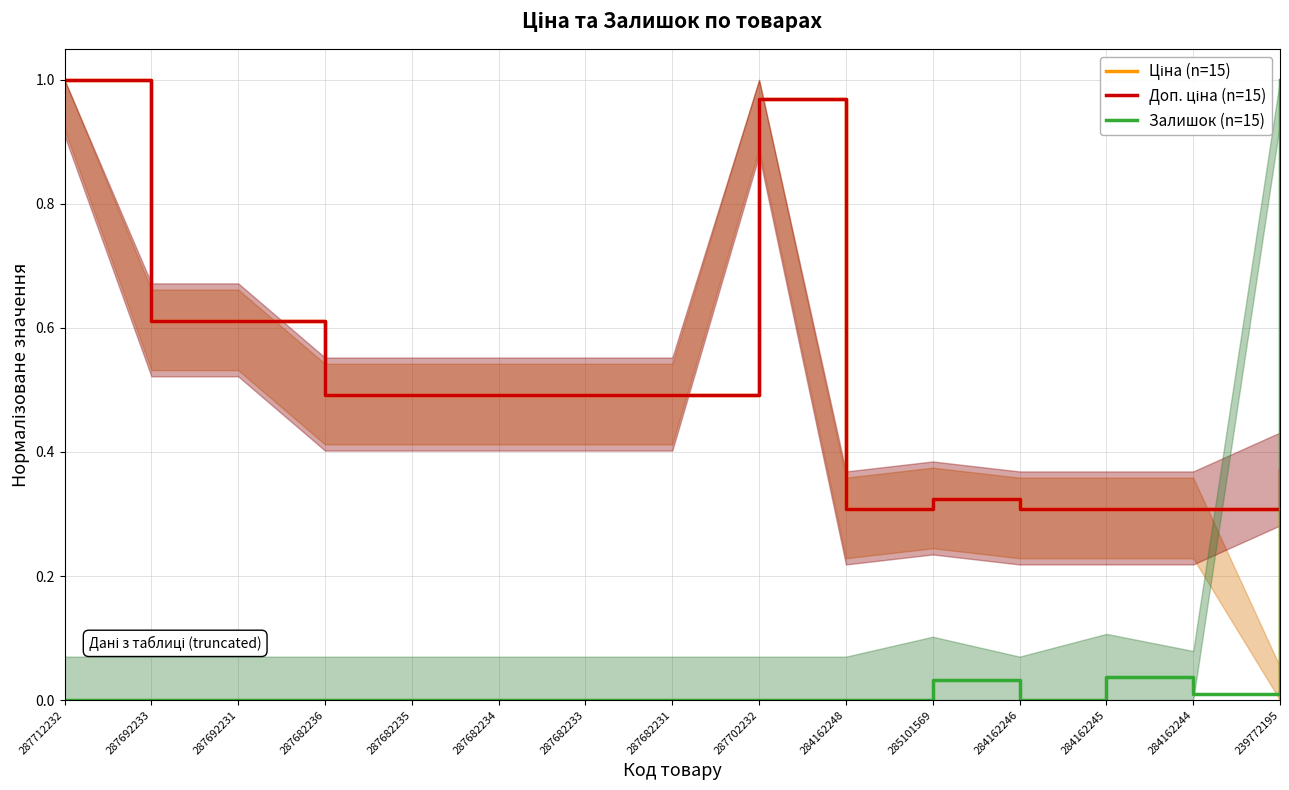

List the labels in order of Ціна (n=15) value, largest first.

287712232, 287702232, 287692233, 287692231, 287682236, 287682235, 287682234, 287682233, 287682231, 285101569, 284162248, 284162246, 284162245, 284162244, 239772195